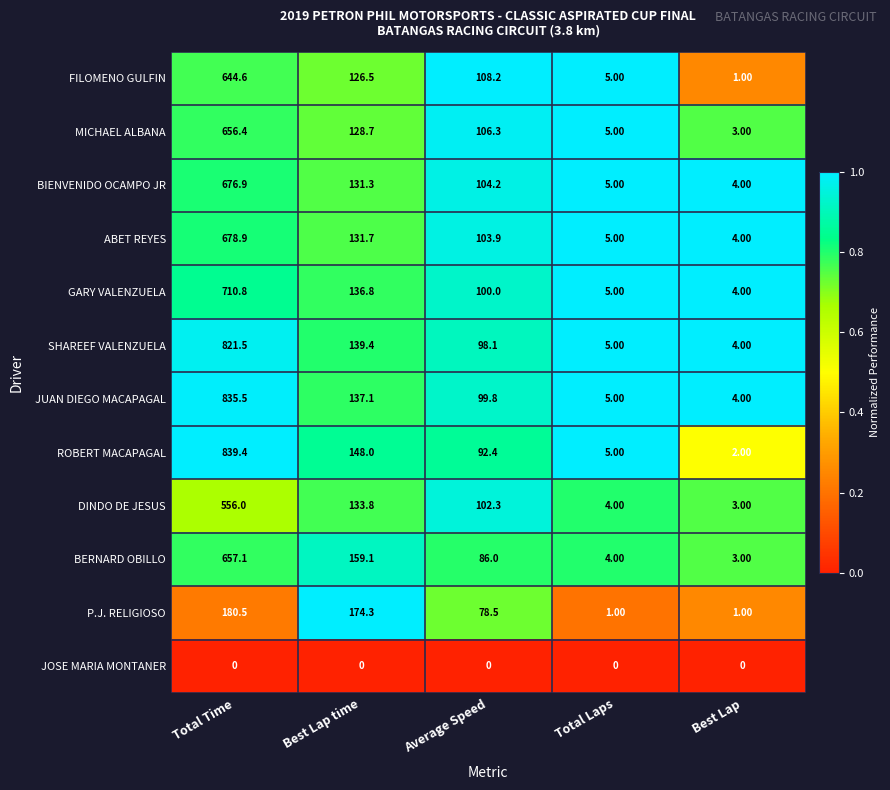

Which label corresponds to the largest value in the chart?

Total Time